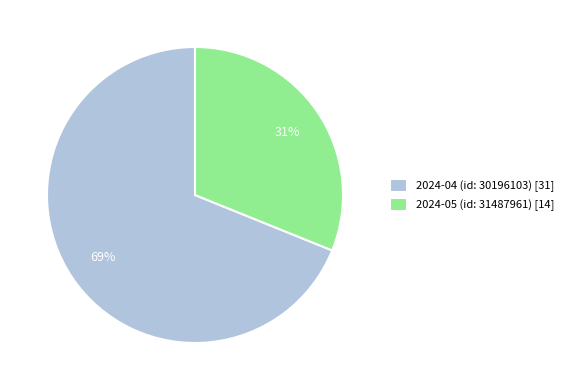

What is the largest slice in the pie chart?

2024-04 (id: 30196103)